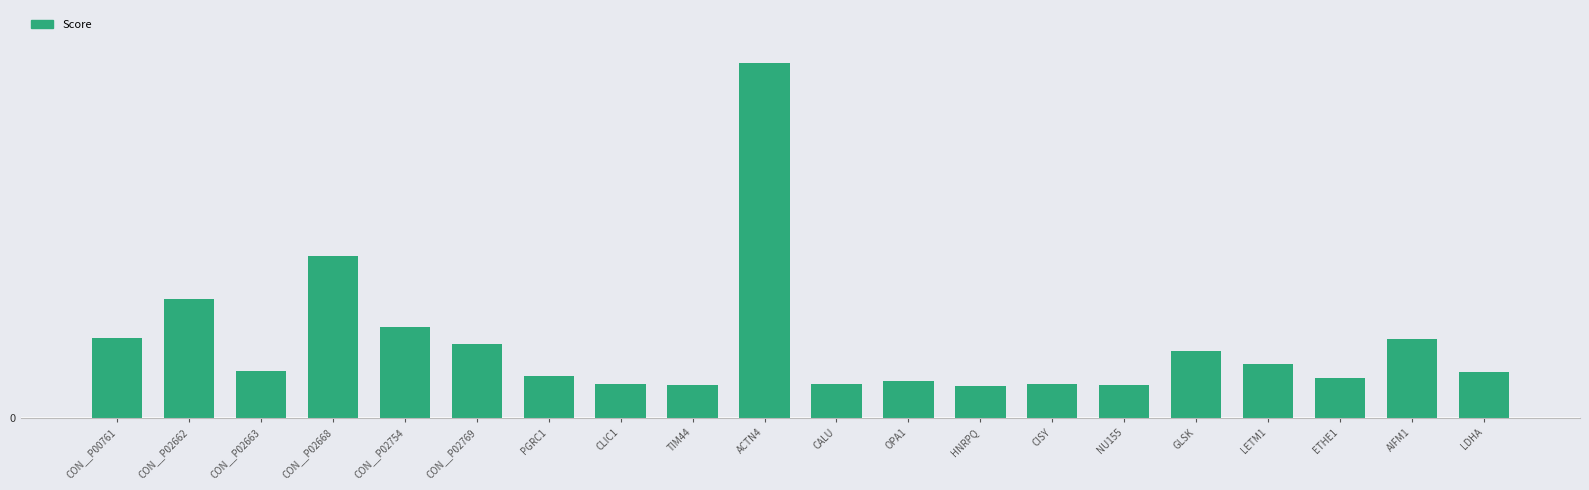

What is the label of the 17th bar from the left?

LETM1